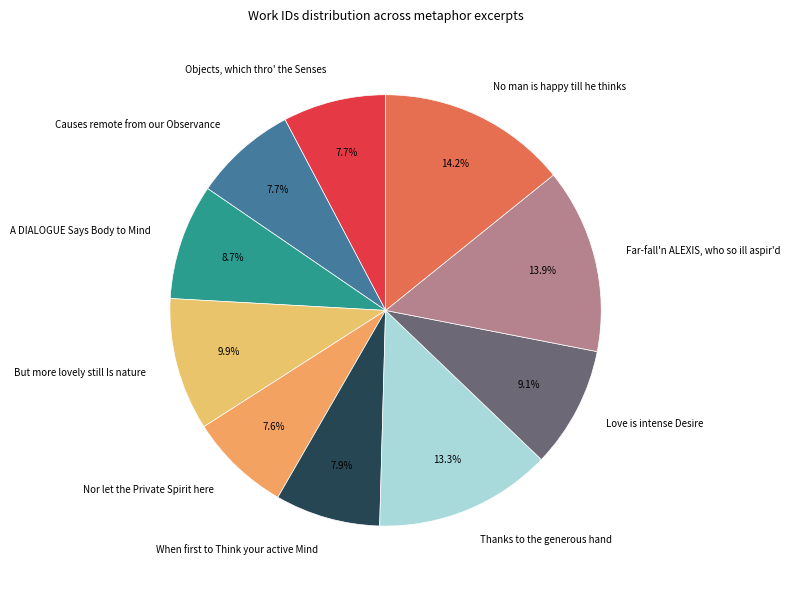

How many slices are in this pie chart?

10